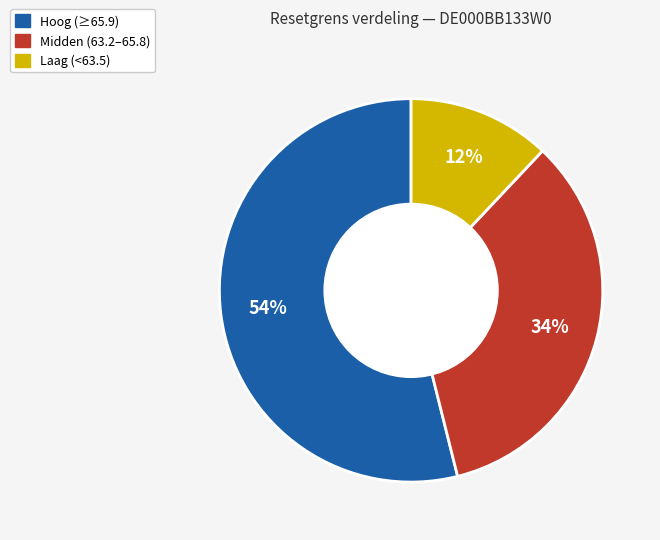

Does any single category account for the majority?

Yes